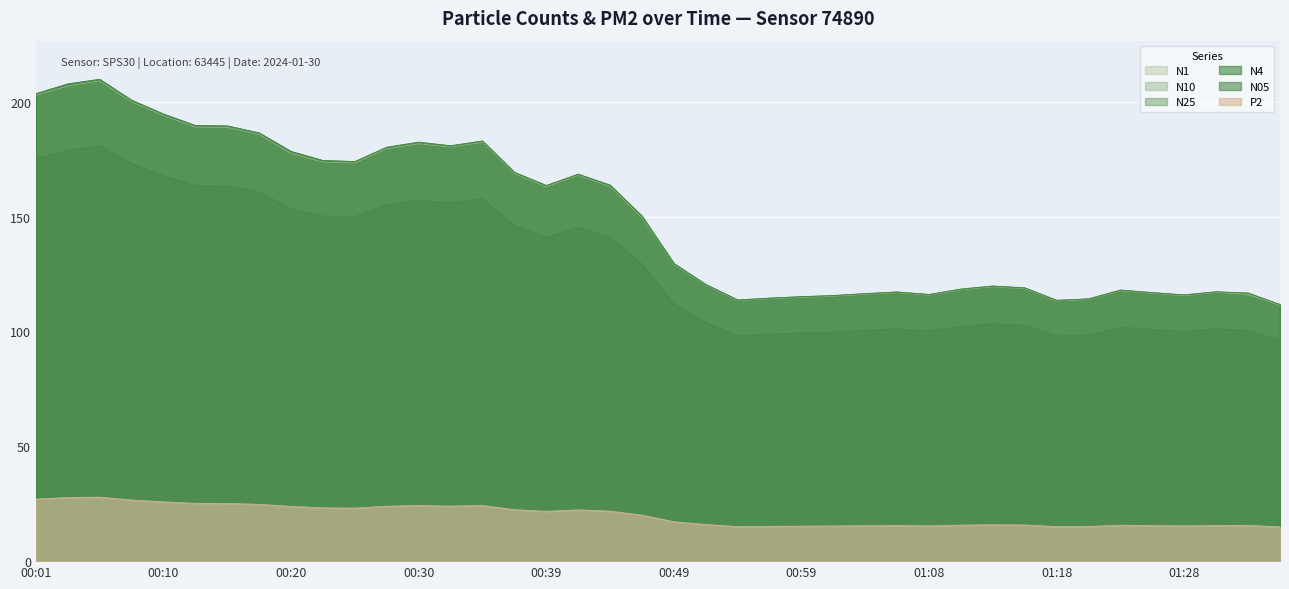

Rank the series at 01:18 from highest to lowest value.

N10, N4, N25, N1, N05, P2